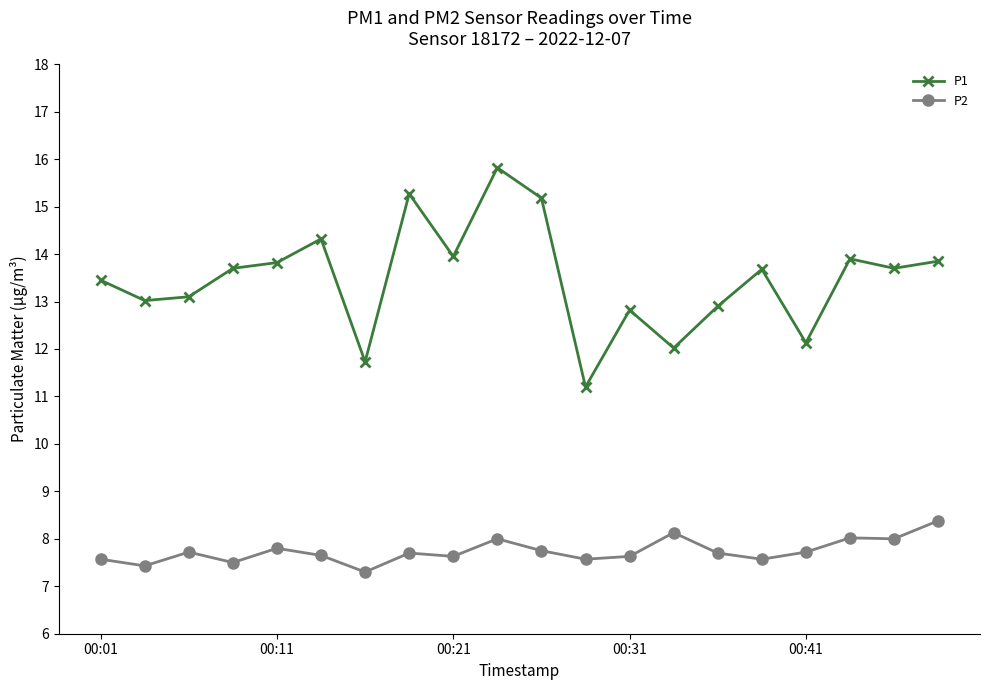

True or false: P1 and P2 cross at least once.

False